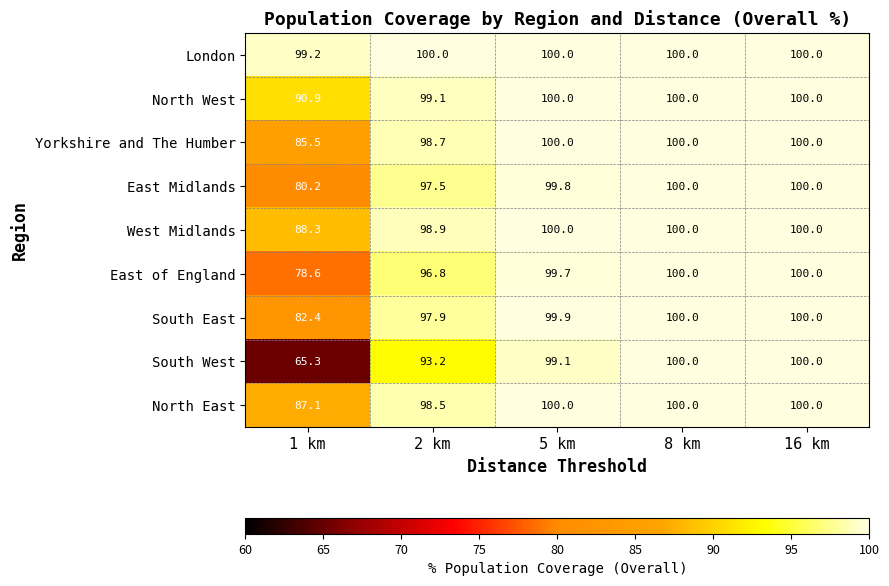

Which category has the lowest value across all series?

1 km